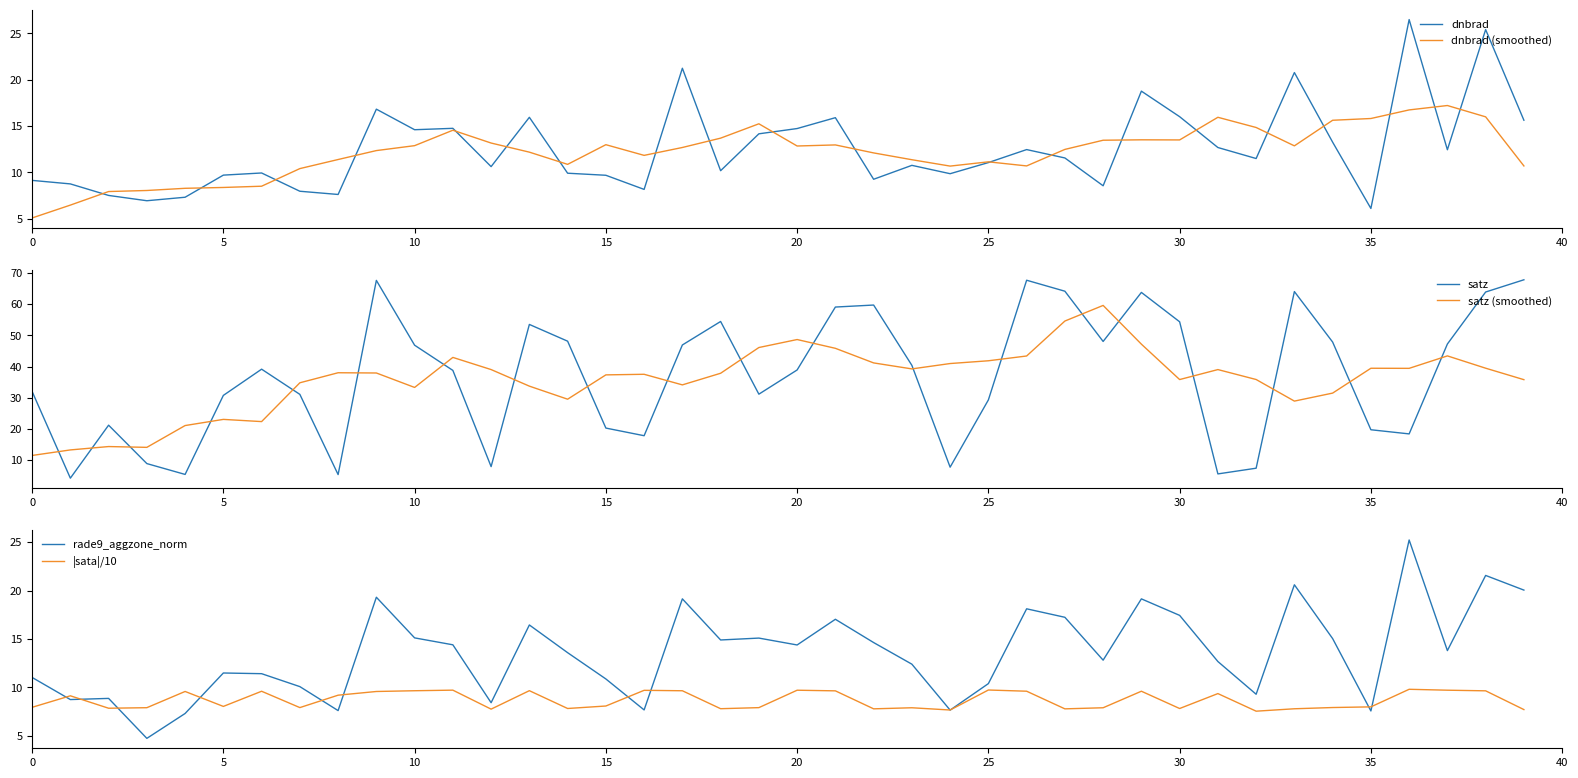

What is the minimum value for dnbrad?

6.1